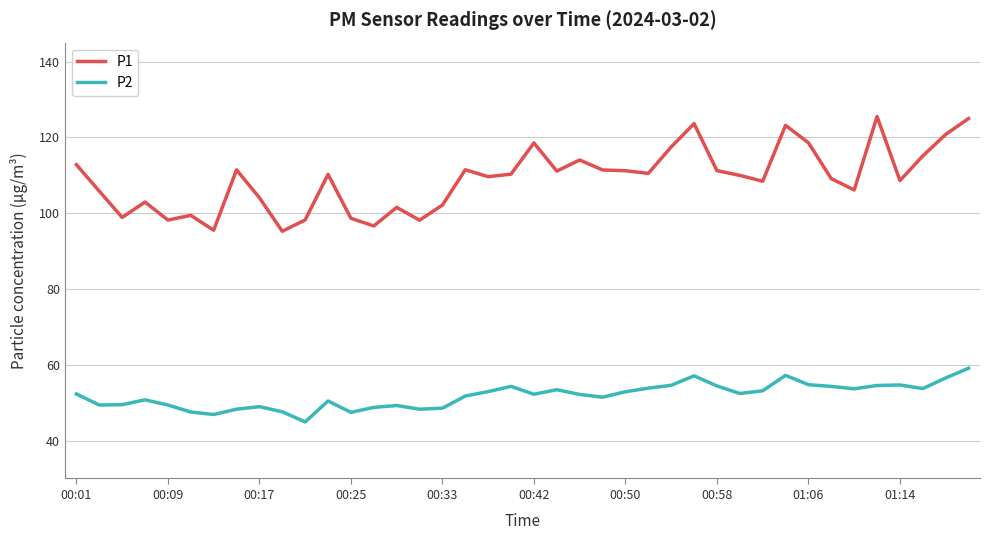

True or false: P2 and P1 intersect in this chart.

False